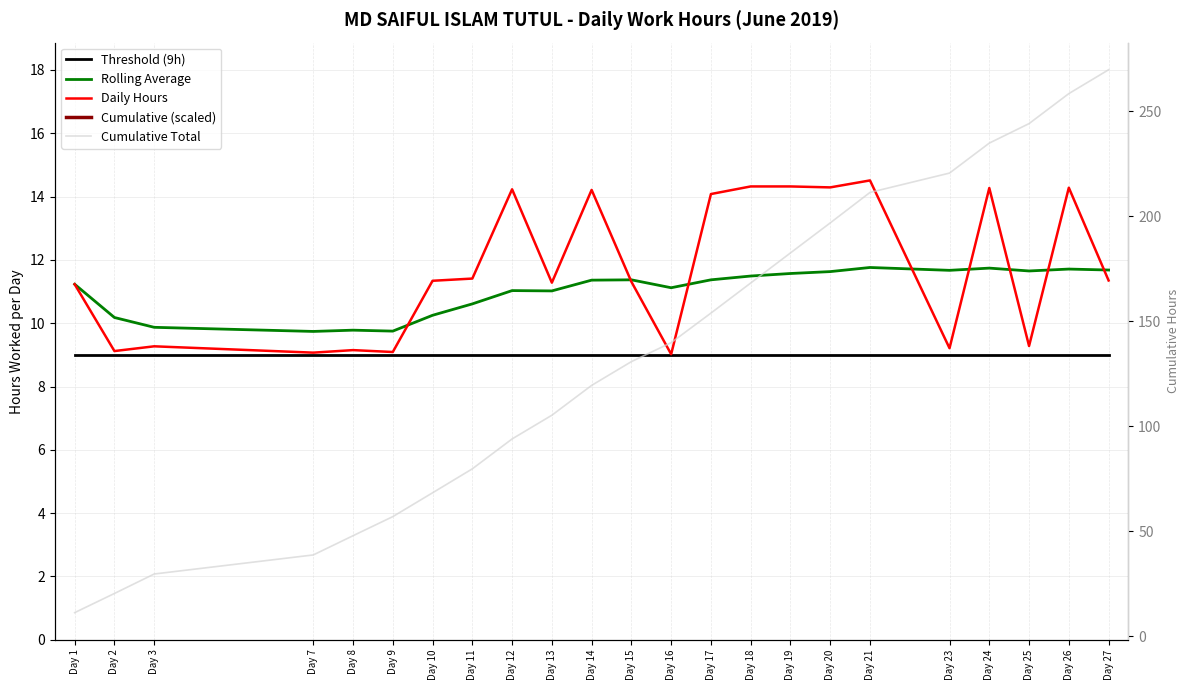

True or false: Threshold (9h) and Rolling Average cross at least once.

False